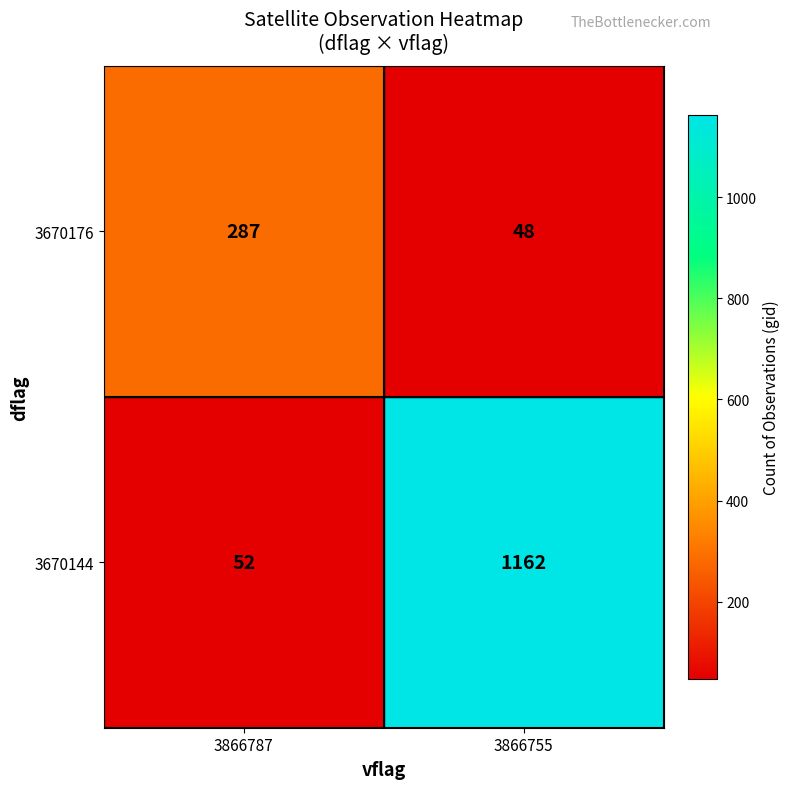

At which category does the chart reach its peak across all series?

3866755